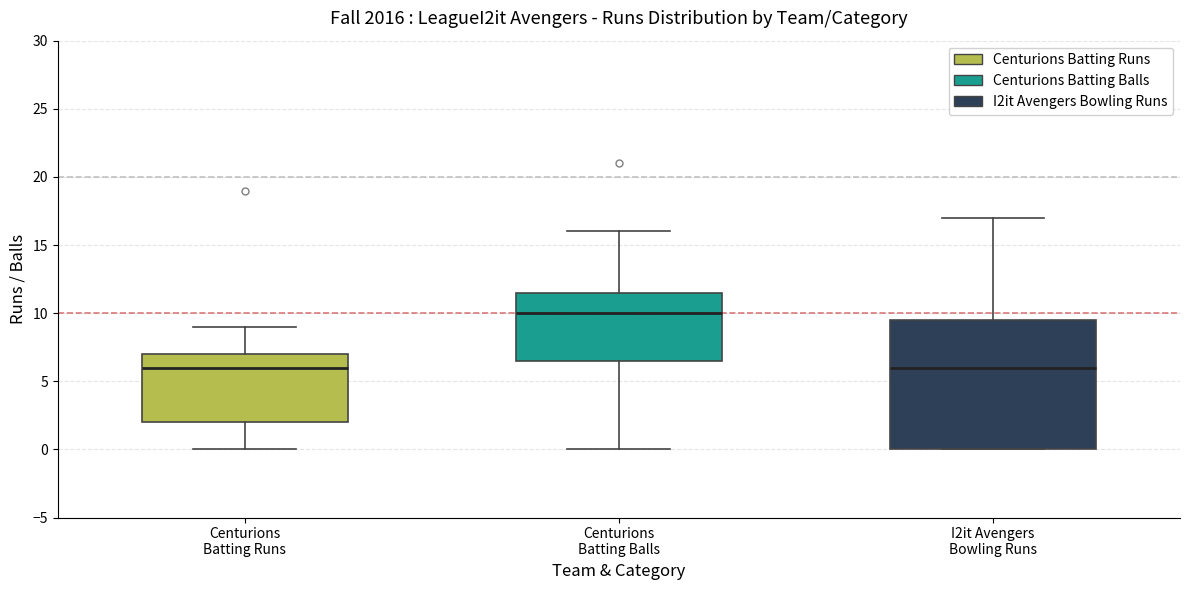

Reading left to right, read every box against the y-axis: the position of its median line, the range the box covers, and the ends of its whiskers. The values are not printed on the chart, so give them approximately, as read against the axis.

Centurions Batting Runs: median 6.0, box 2.0 to 7.0, whiskers 0.0 to 9.0
Centurions Batting Balls: median 10.0, box 6.5 to 11.5, whiskers 0.0 to 16.0
I2it Avengers Bowling Runs: median 6.0, box 0.0 to 9.5, whiskers 0.0 to 17.0